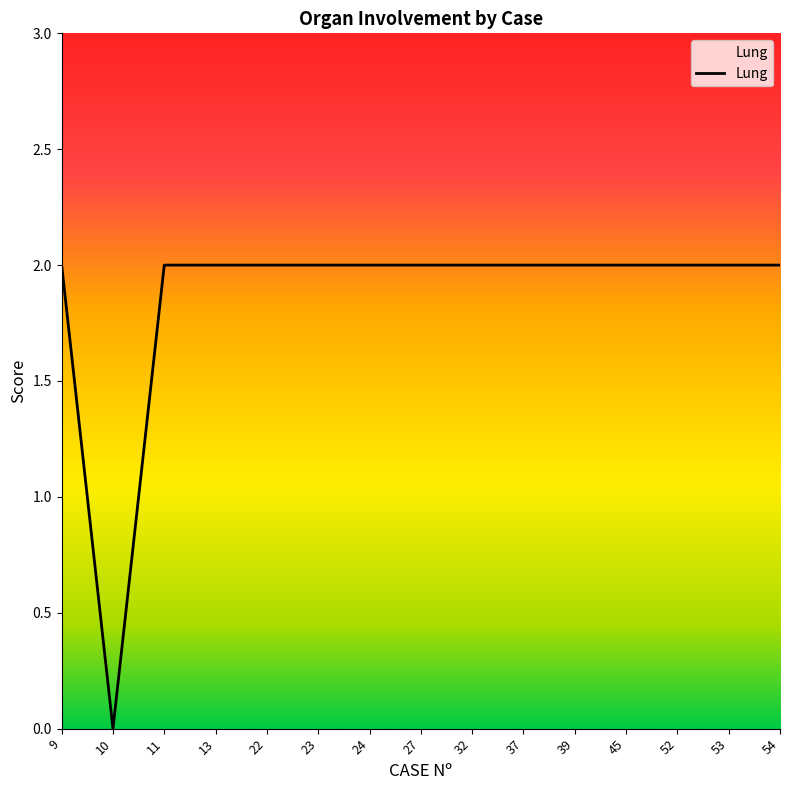

The value at 10 is 0. True or false?

True